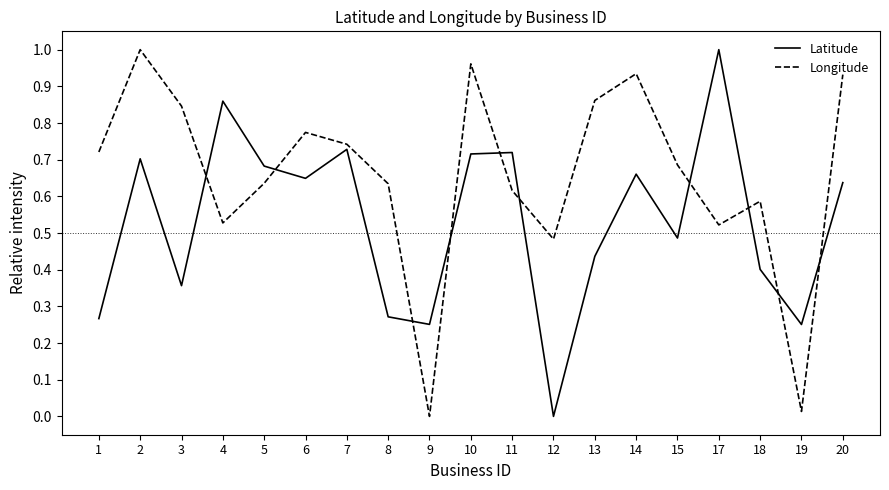

How many lines are shown in the chart?

2